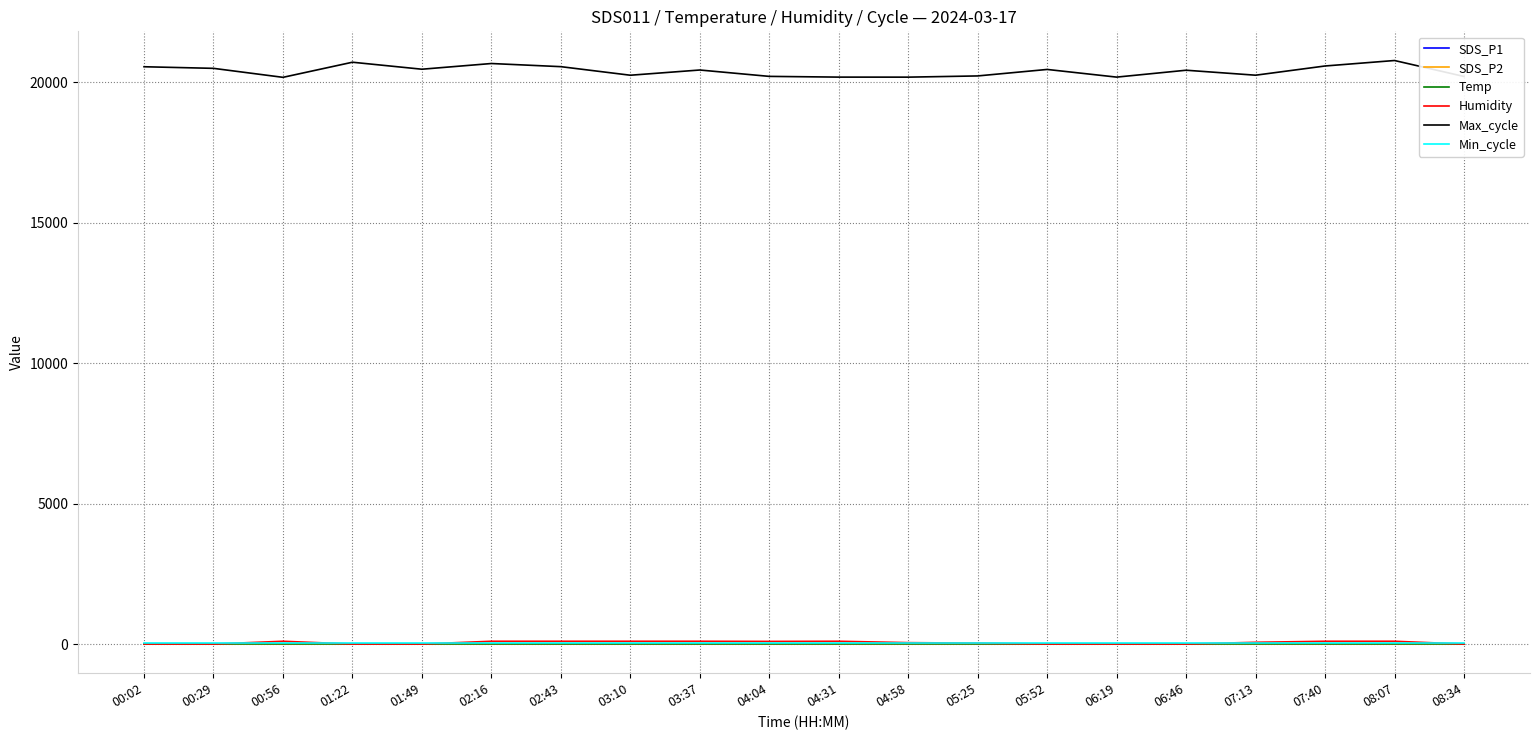

Which series has the largest range (max minus min)?

Max_cycle